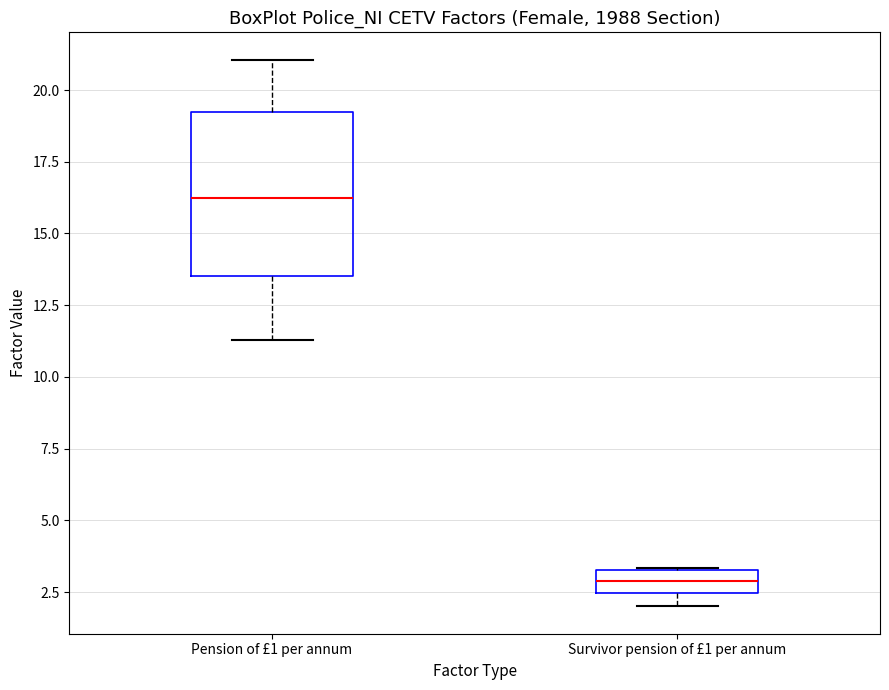

Which box has the highest median line?

Pension of £1 per annum